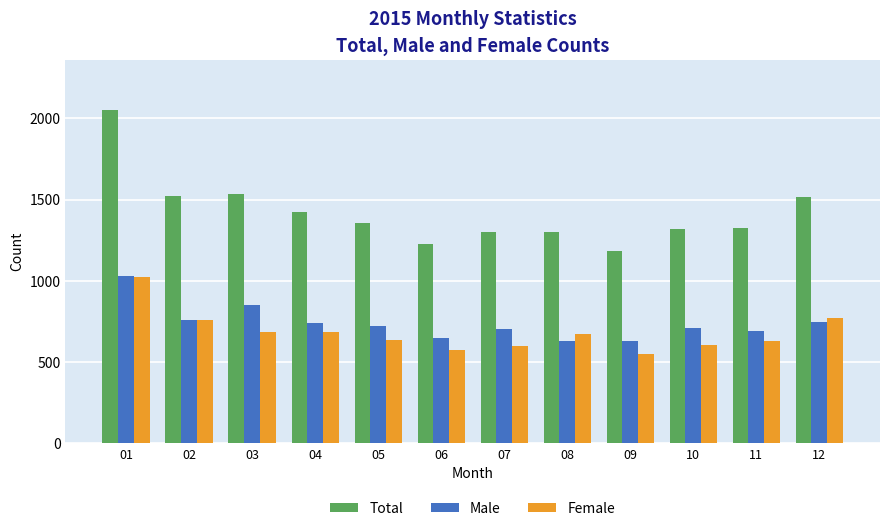

The value of Total at 03 is 2517. True or false?

False